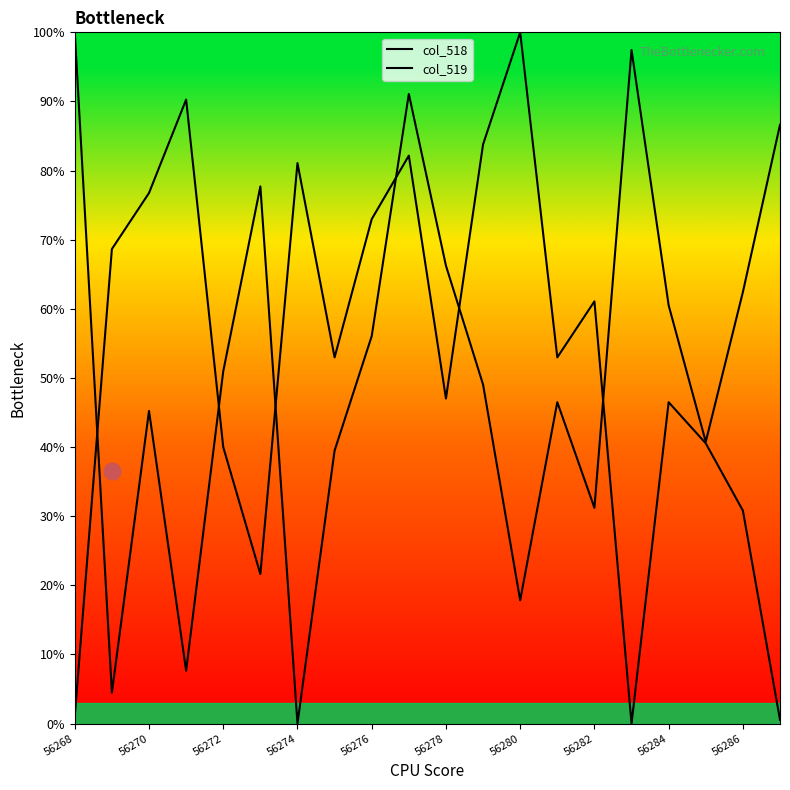

What is the difference between the maximum and second lowest values in the col_519 series?

95.5